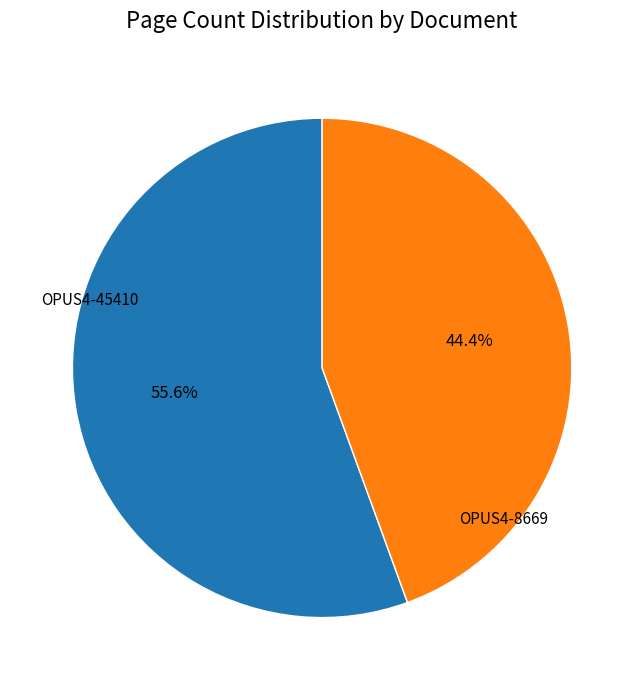

Does any single category account for the majority?

Yes